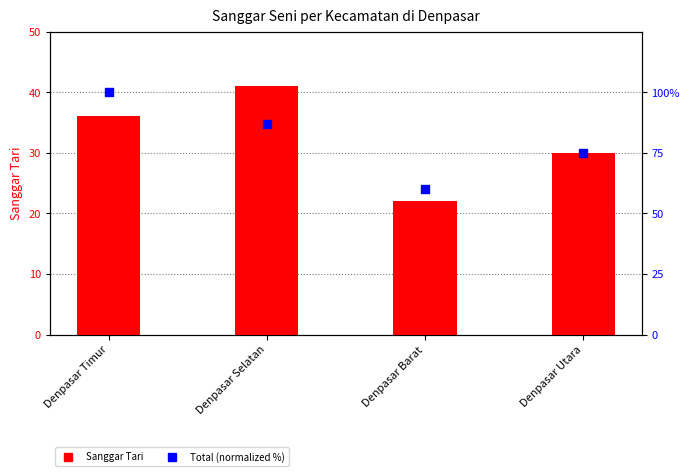

At which category is the sum across all series the highest?

Denpasar Timur